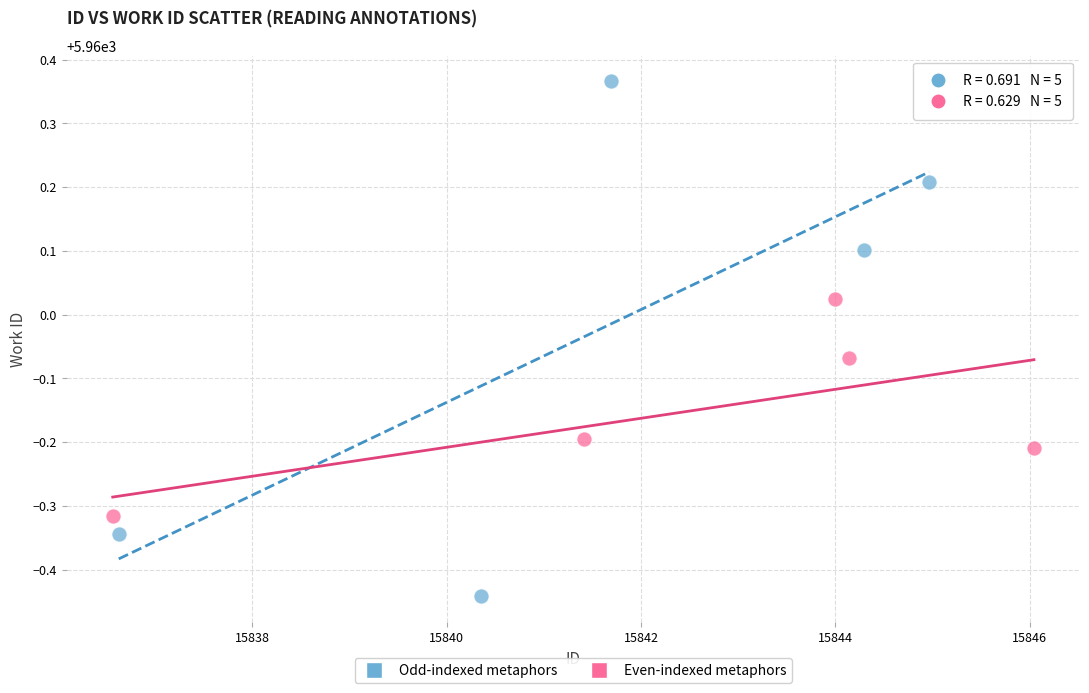

Which series has the widest spread of Y values?

Odd-indexed metaphors